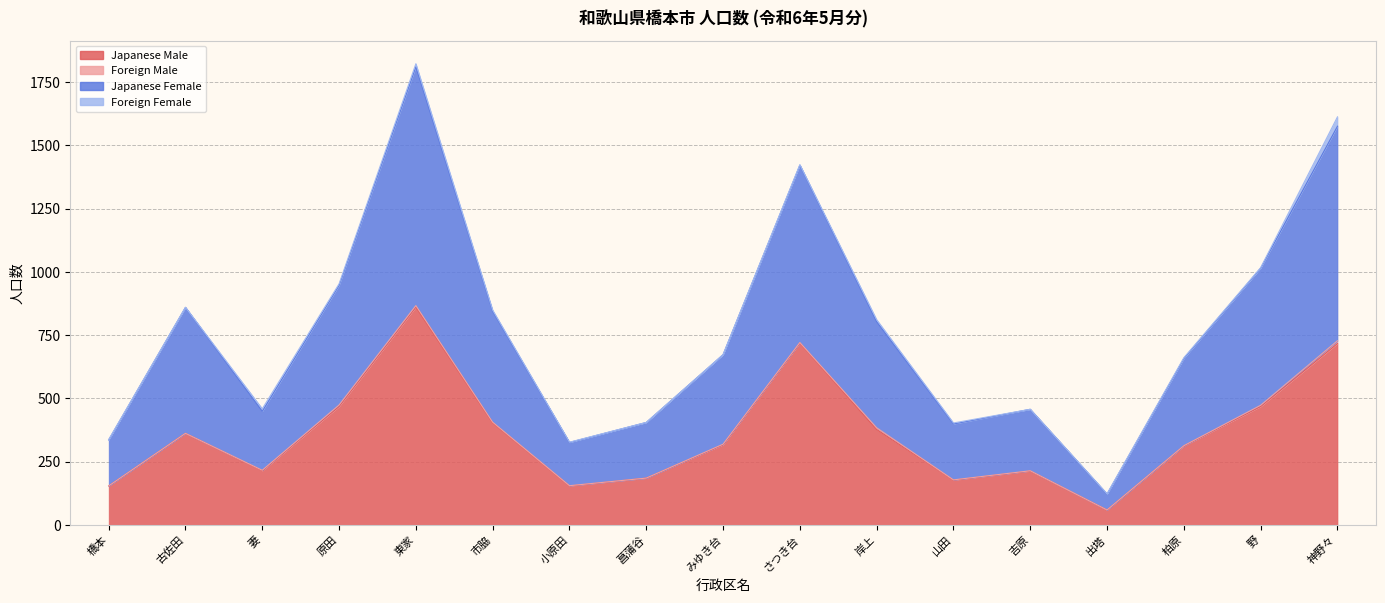

At which label is Japanese Male closest to 460?

原田